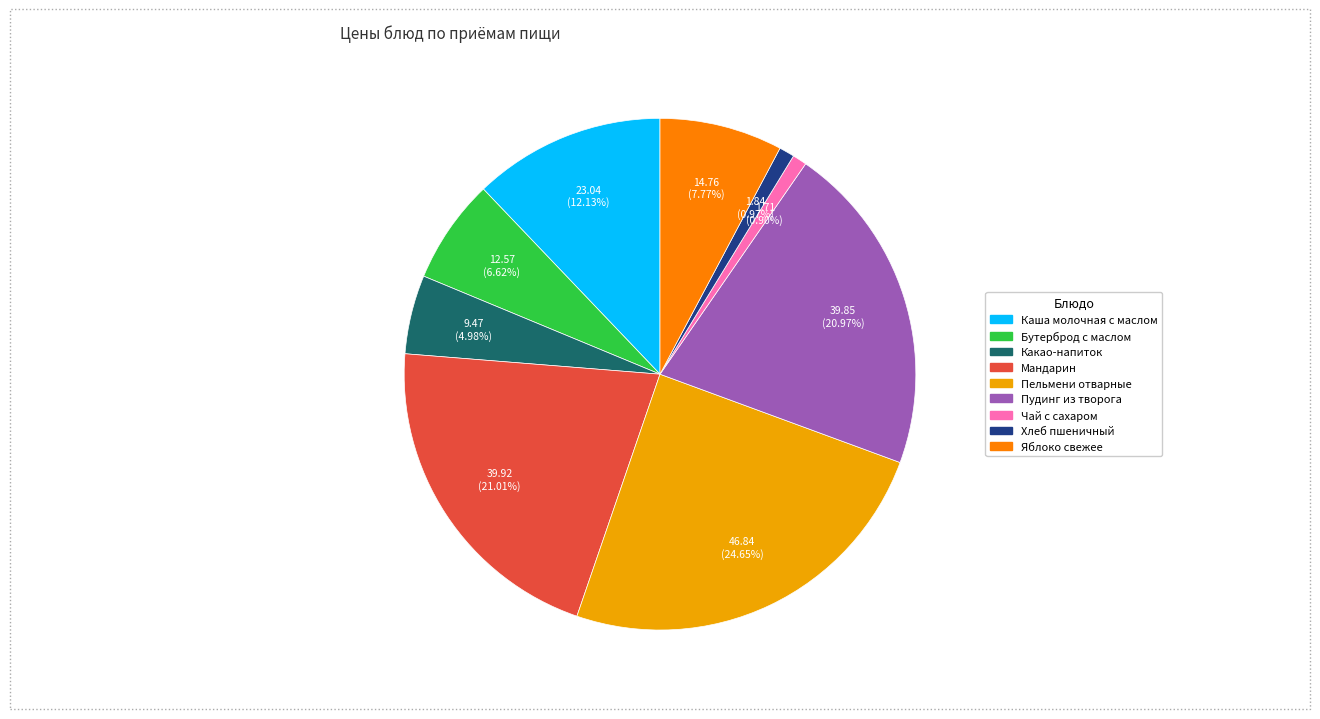

Do Чай с сахаром and Мандарин together represent more than half of the pie?

No